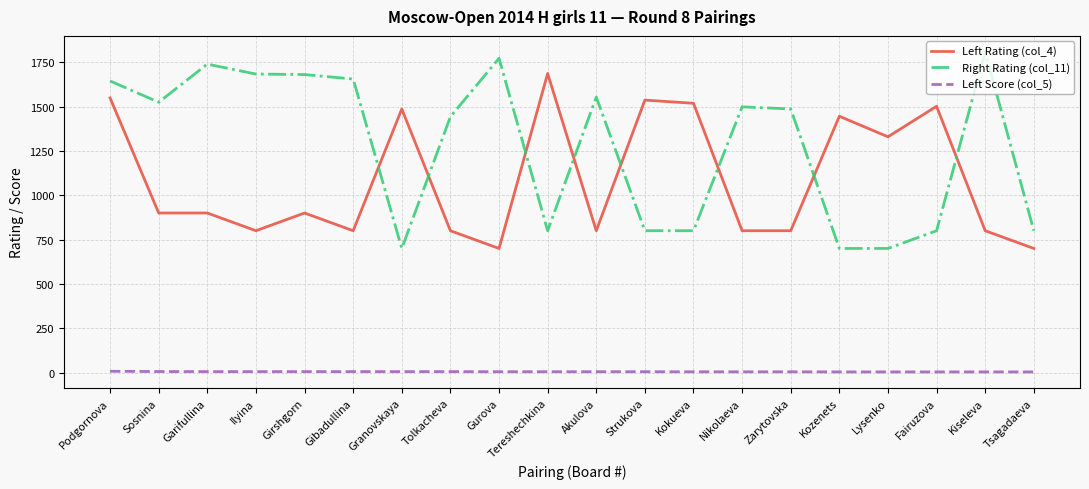

How many values in the Left Rating (col_4) series are below 900?

9